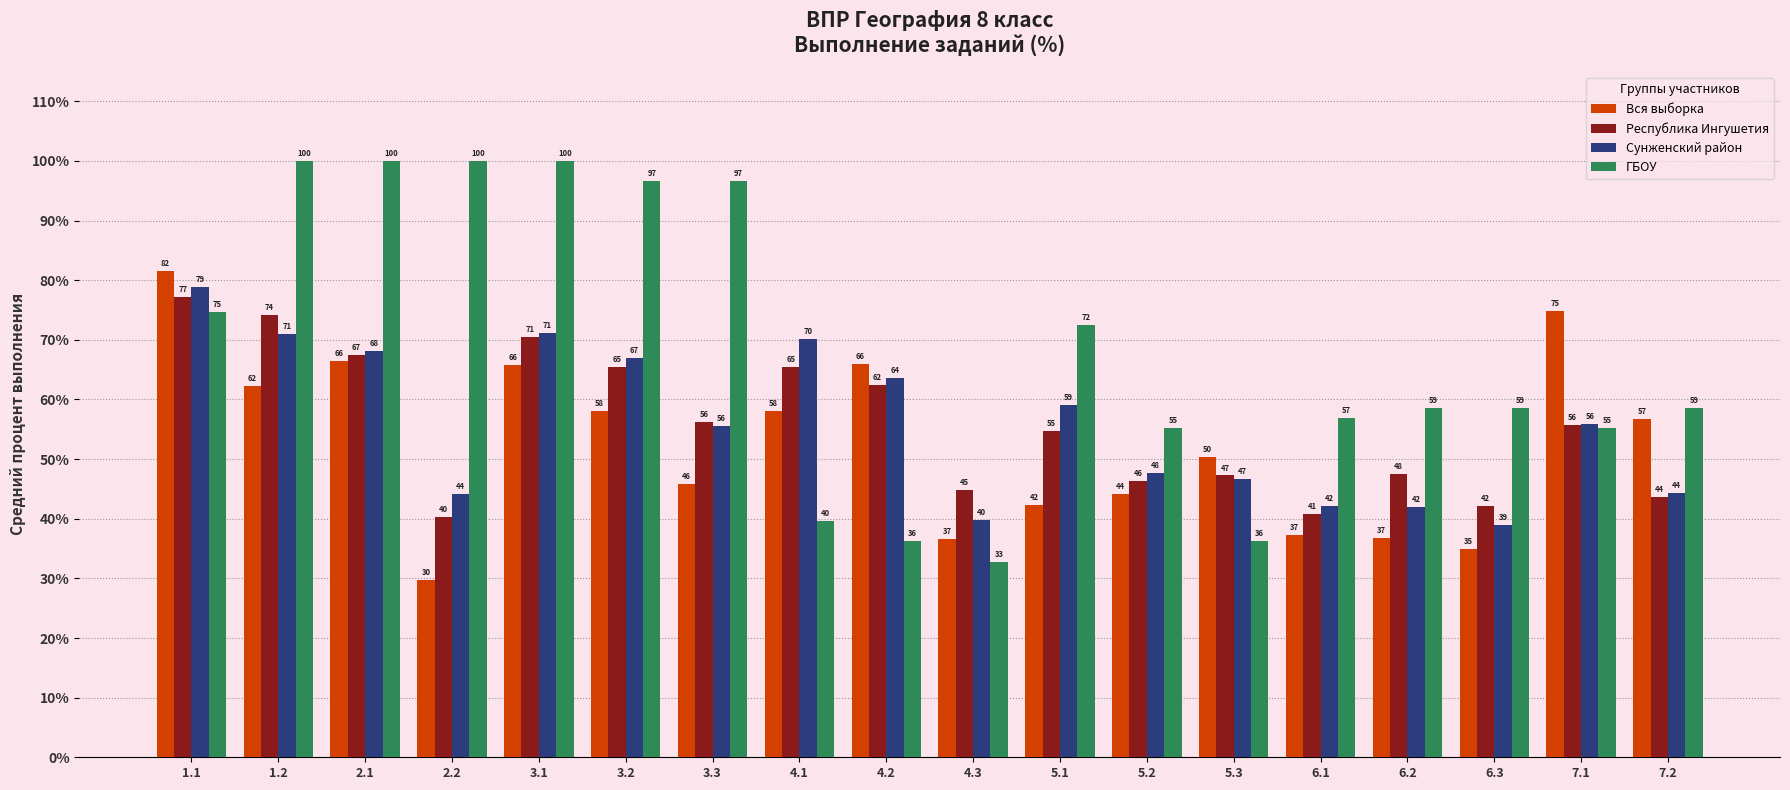

How many data points does each series have?

18